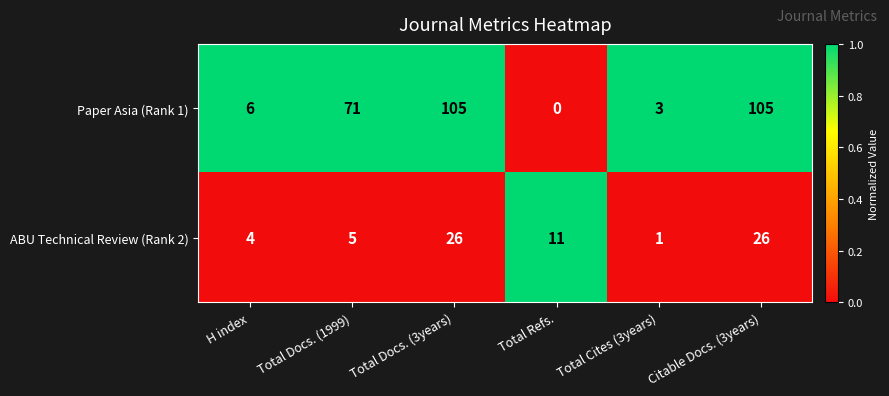

At how many categories does at least one series exceed 0?

6